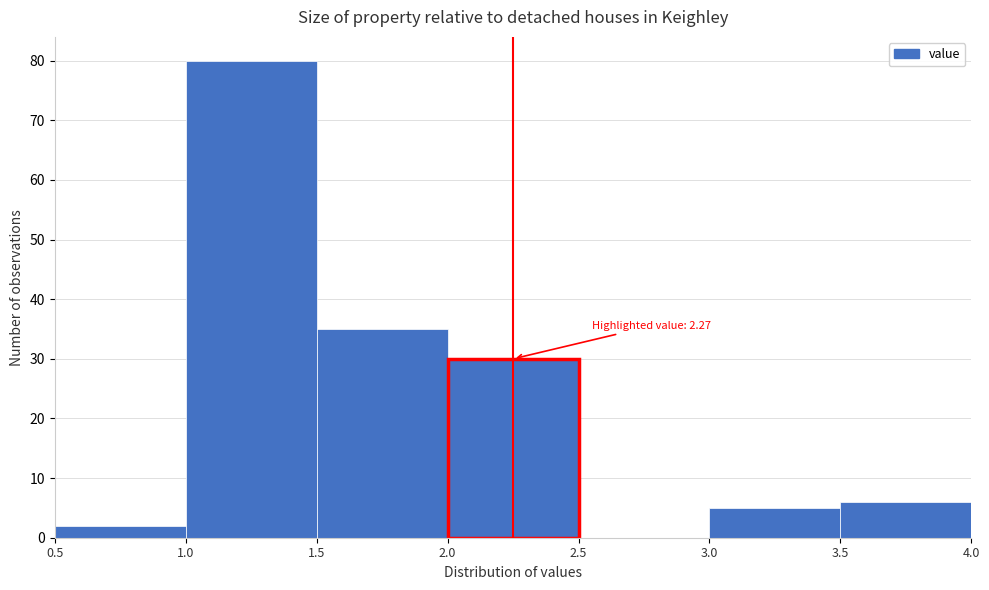

Which range on the x-axis has the tallest bar?

1.0 to 1.5